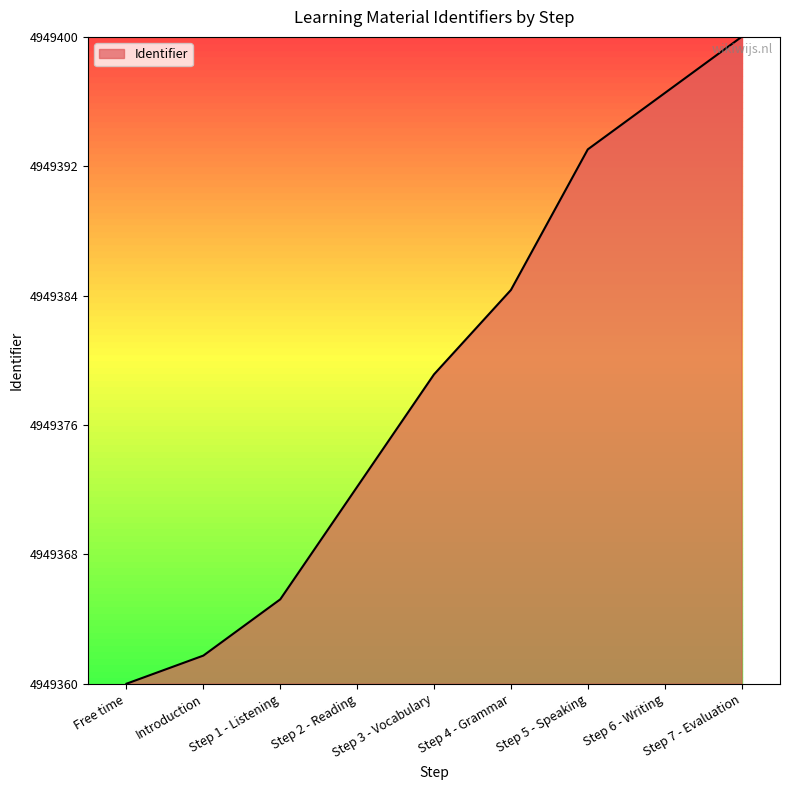

Does the chart display data point markers on the line(s)?

No